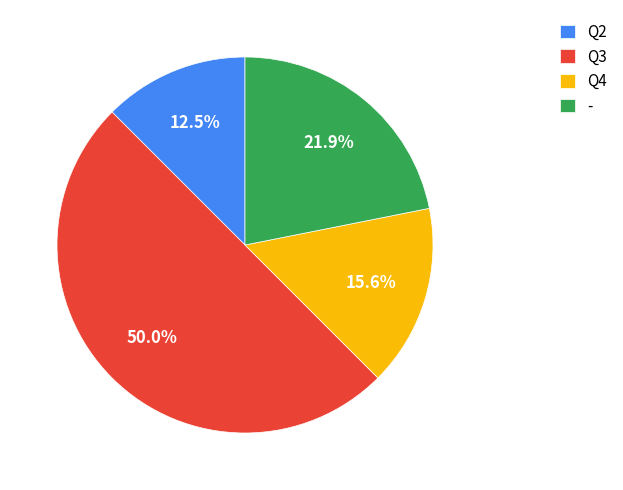

To the nearest percent, what percentage of the pie is Q4?

16%